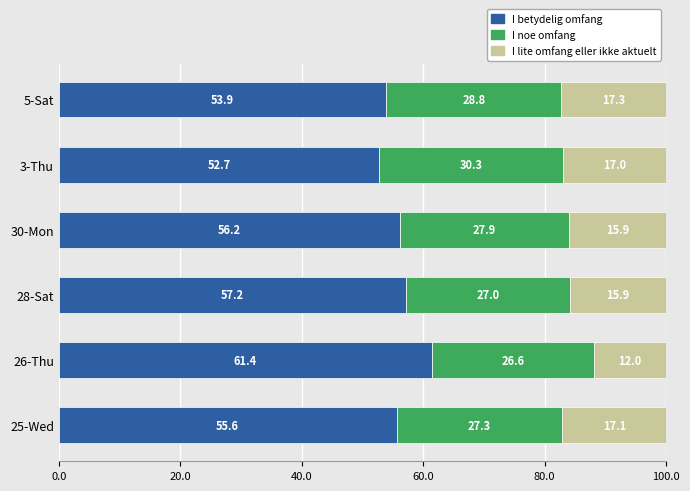

List the labels in order of I betydelig omfang value, smallest first.

3-Thu, 5-Sat, 25-Wed, 30-Mon, 28-Sat, 26-Thu